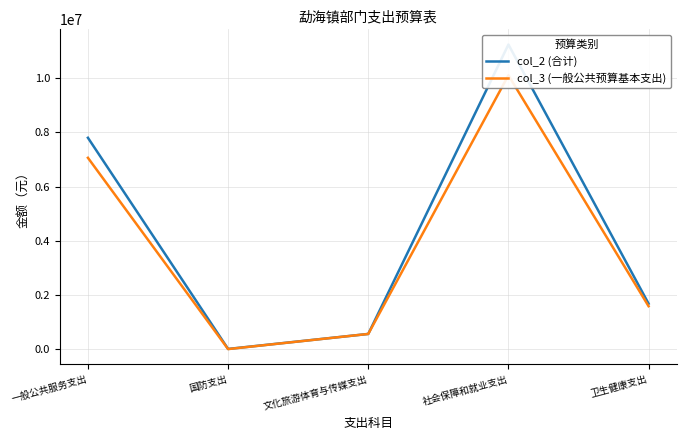

What is the difference between the maximum and minimum values in the col_3 (一般公共预算基本支出) series?

10113194.4